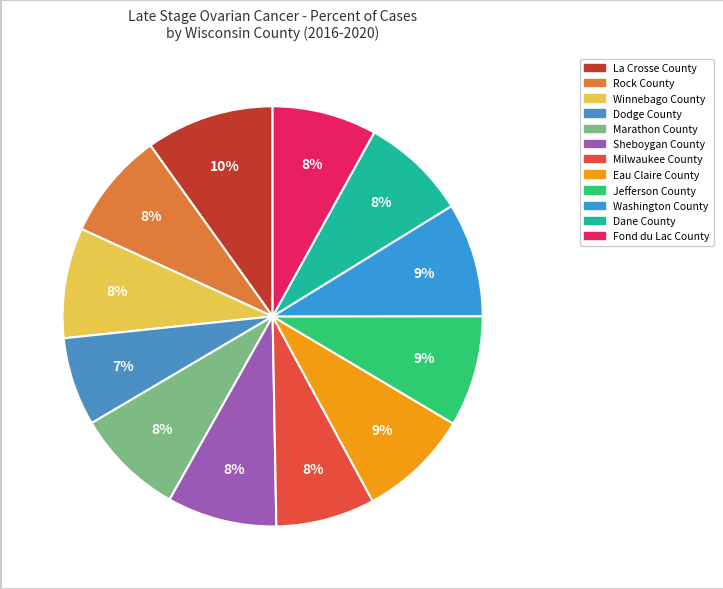

Is there a majority slice in this chart?

No